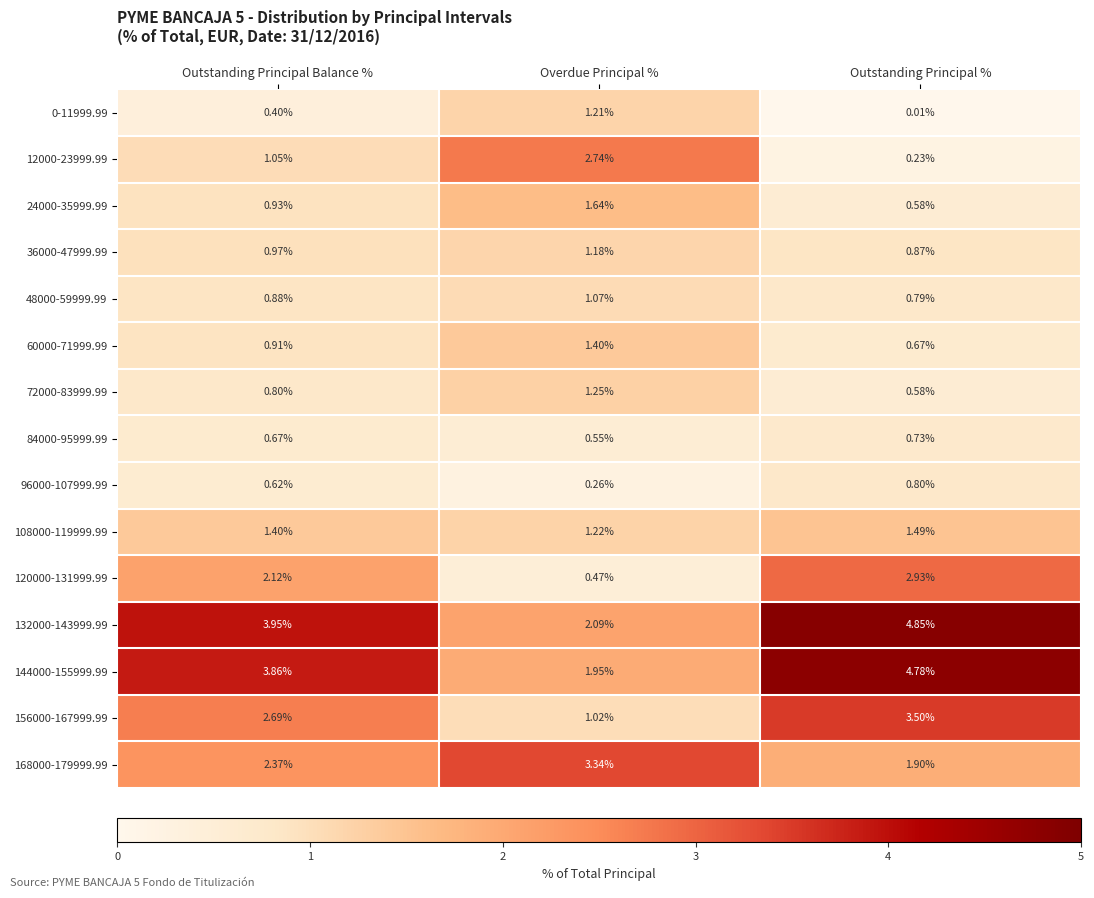

At which label does 12000-23999.99 reach its minimum?

Outstanding Principal %